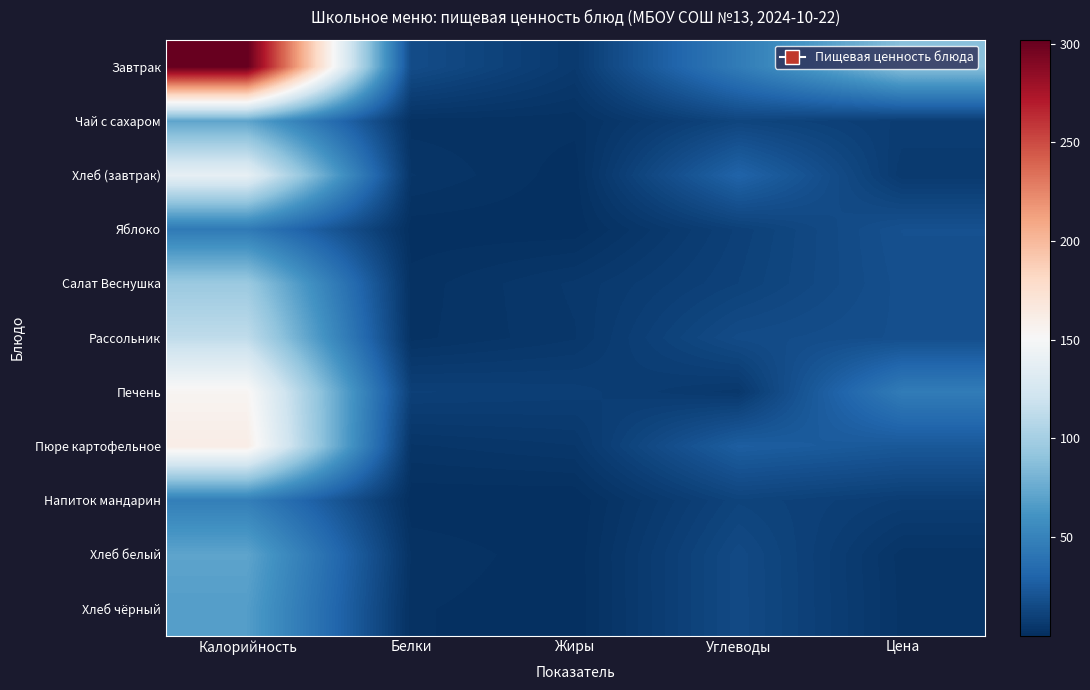

List the series in order of their peak value, highest first.

Завтрак, Пюре картофельное, Печень, Хлеб (завтрак), Рассольник, Салат Веснушка, Чай с сахаром, Хлеб белый, Хлеб чёрный, Напиток мандарин, Яблоко